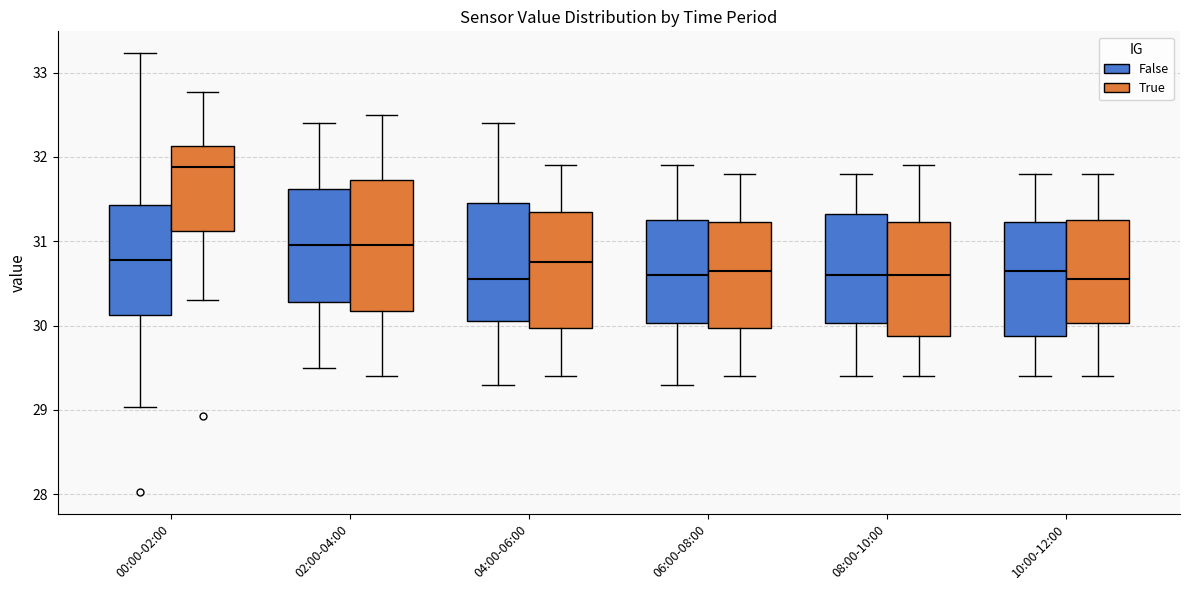

Reading left to right, transcribe this box plot: for each box, give where its median line is, the range the box spans, and where its two whiskers end, as read against the y-axis. The values are not printed on the chart, so give them approximately, as read against the axis.

00:00-02:00 (False): median 30.8, box 30.1 to 31.4, whiskers 29.0 to 33.2
00:00-02:00 (True): median 31.9, box 31.1 to 32.1, whiskers 30.3 to 32.8
02:00-04:00 (False): median 31.0, box 30.3 to 31.6, whiskers 29.5 to 32.4
02:00-04:00 (True): median 31.0, box 30.2 to 31.7, whiskers 29.4 to 32.5
04:00-06:00 (False): median 30.6, box 30.1 to 31.5, whiskers 29.3 to 32.4
04:00-06:00 (True): median 30.8, box 30.0 to 31.4, whiskers 29.4 to 31.9
06:00-08:00 (False): median 30.6, box 30.0 to 31.3, whiskers 29.3 to 31.9
06:00-08:00 (True): median 30.7, box 30.0 to 31.2, whiskers 29.4 to 31.8
08:00-10:00 (False): median 30.6, box 30.0 to 31.3, whiskers 29.4 to 31.8
08:00-10:00 (True): median 30.6, box 29.9 to 31.2, whiskers 29.4 to 31.9
10:00-12:00 (False): median 30.7, box 29.9 to 31.2, whiskers 29.4 to 31.8
10:00-12:00 (True): median 30.6, box 30.0 to 31.3, whiskers 29.4 to 31.8